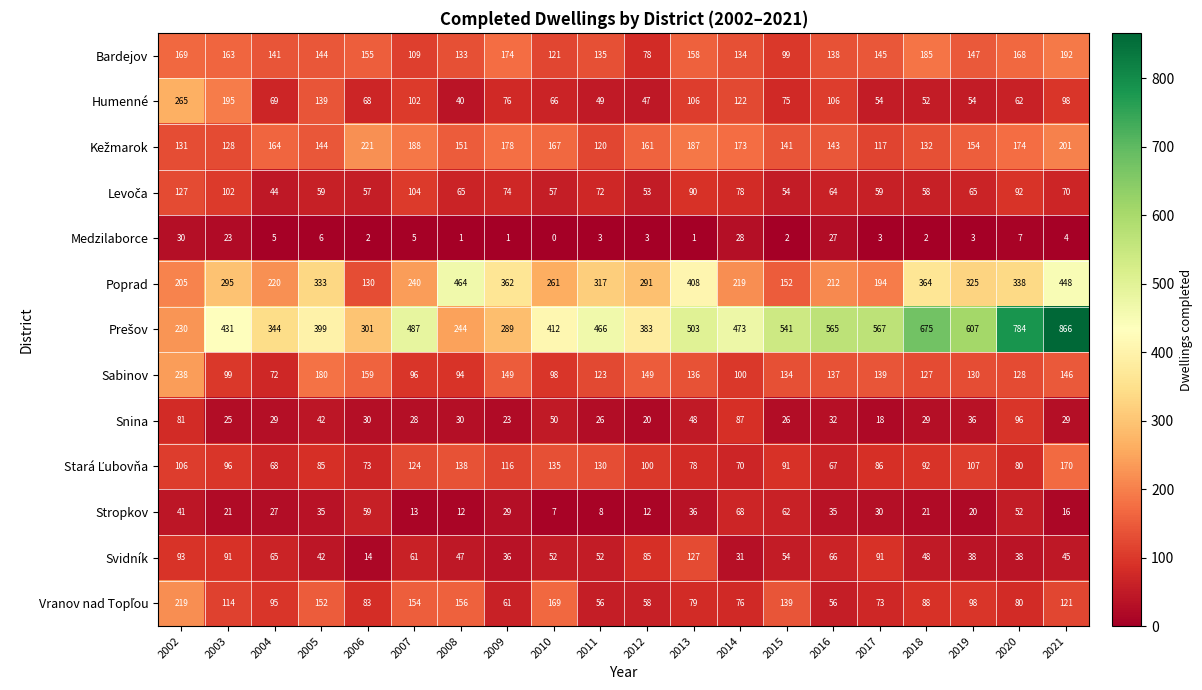

Is the value of Svidník at 2019 greater than the value of Sabinov at 2017?

No